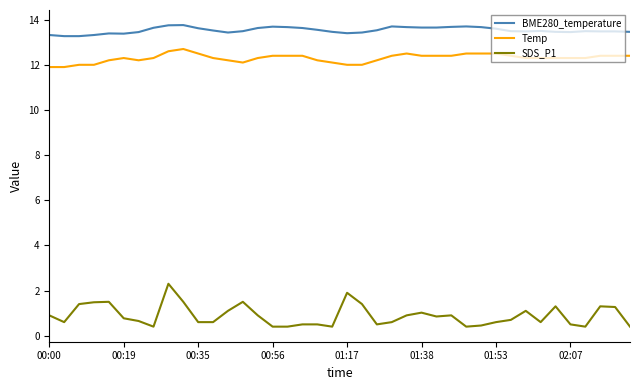

Rank the series by their maximum value, from highest to lowest.

BME280_temperature, Temp, SDS_P1